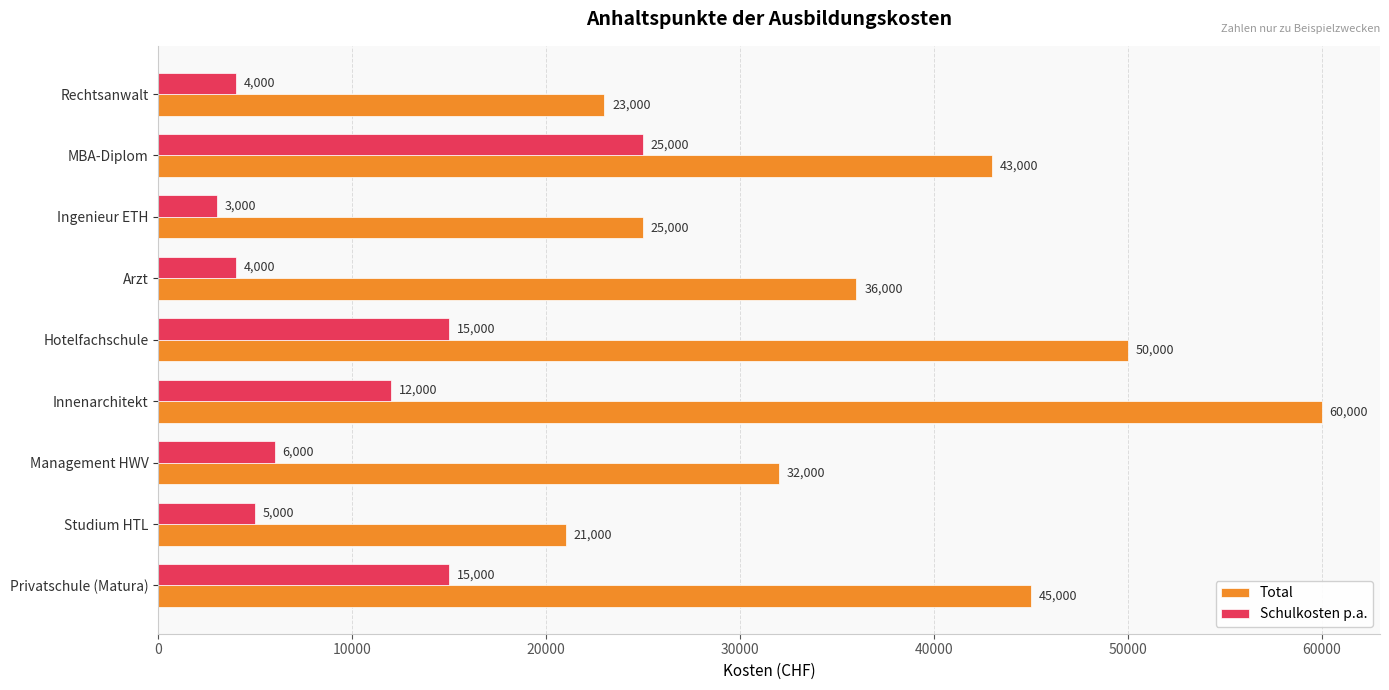

At how many categories does at least one series exceed 15181?

9